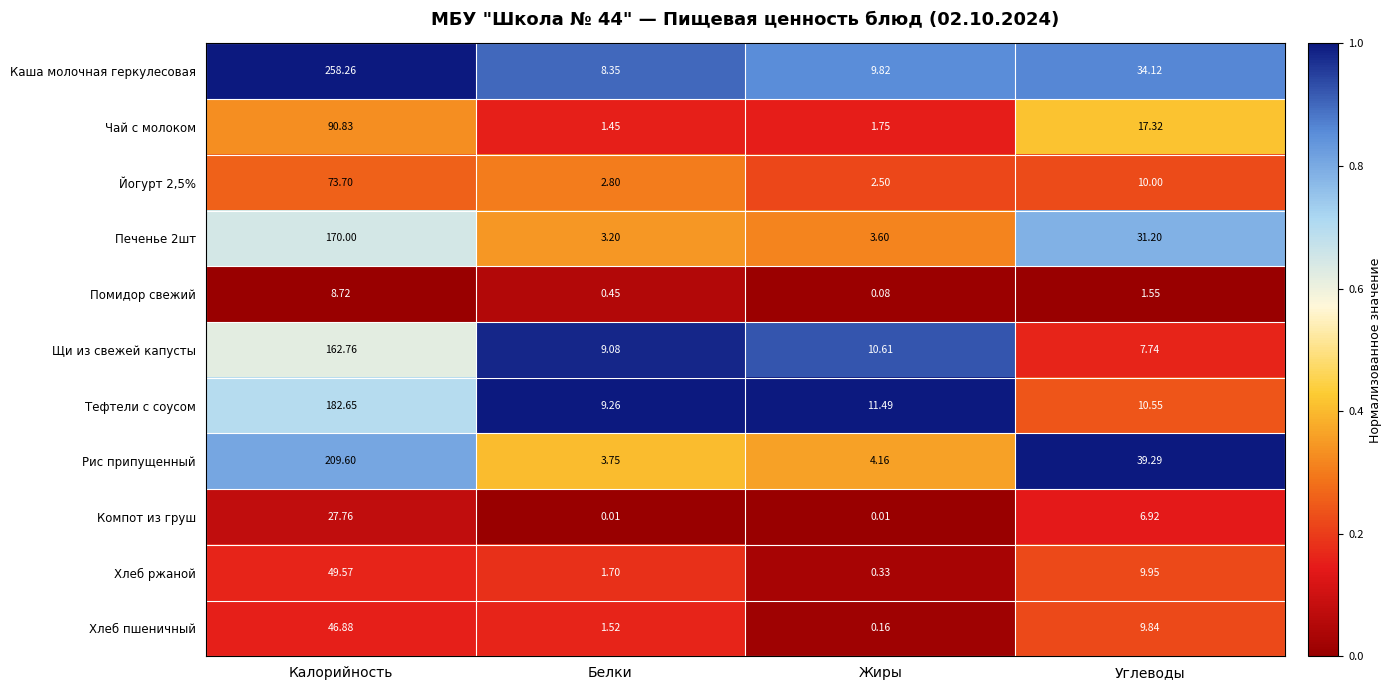

List the labels in order of Чай с молоком value, smallest first.

Белки, Жиры, Углеводы, Калорийность